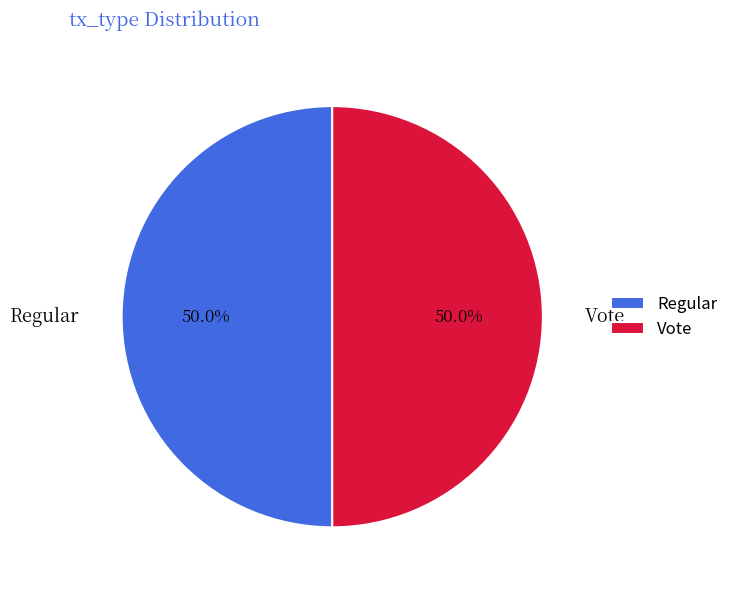

Approximately how many times larger is the value at Regular compared to Vote?

1.0